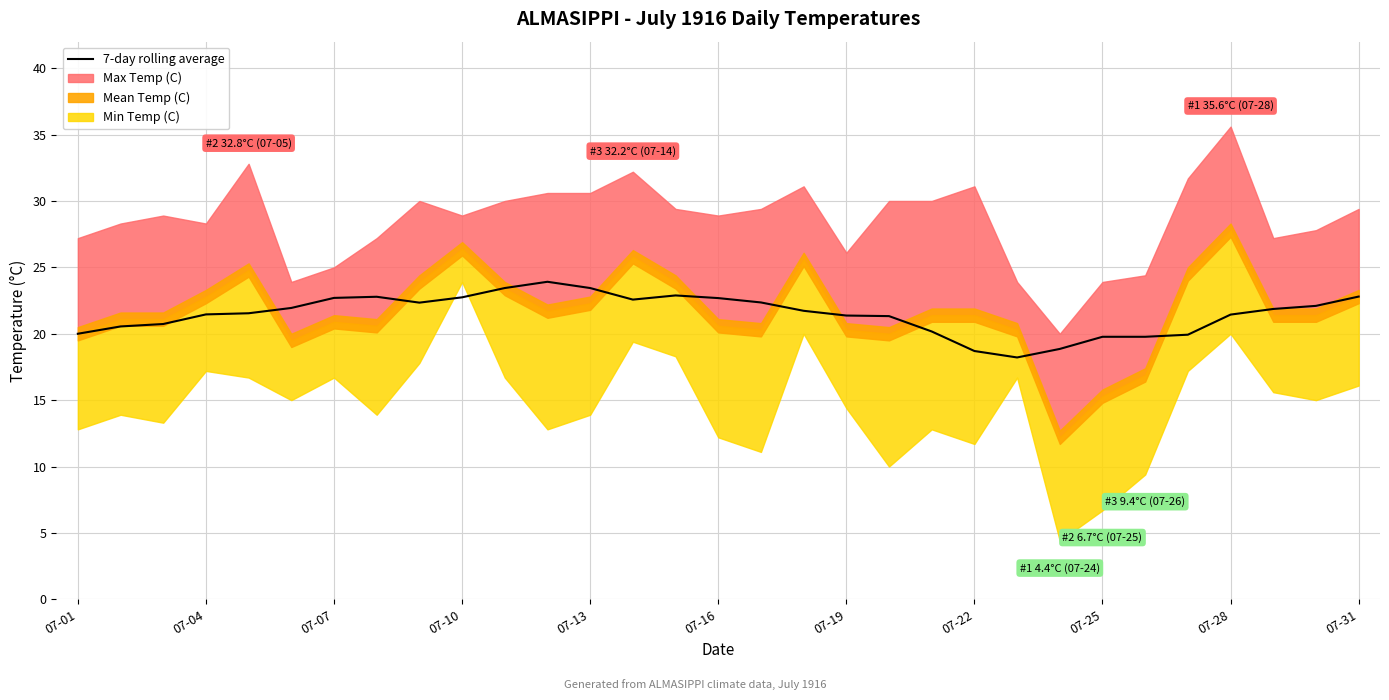

What is the sum of all values?

666.1